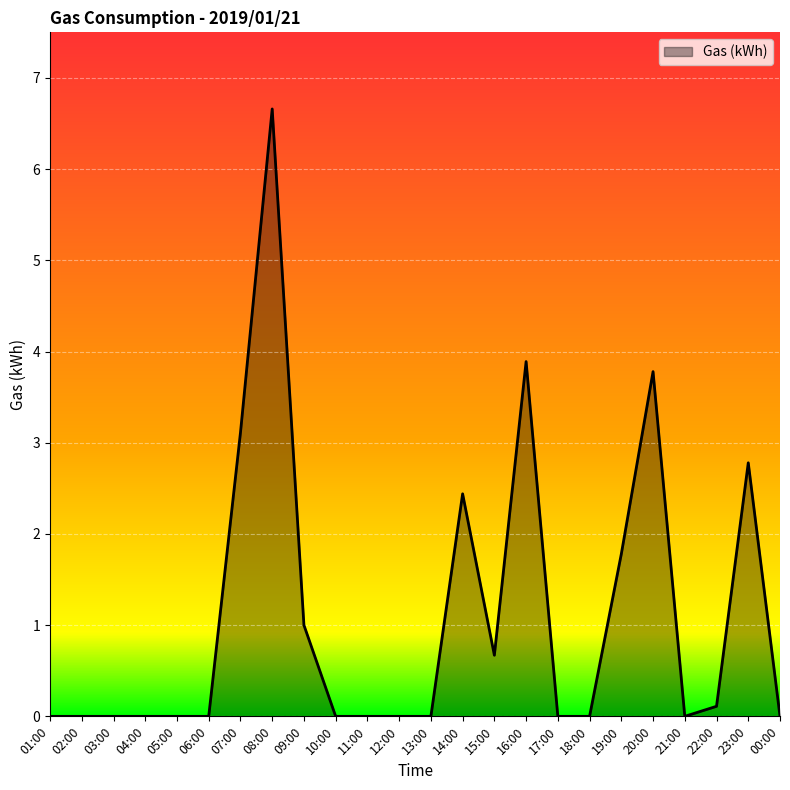

What value does the data have at 19:00?

1.8